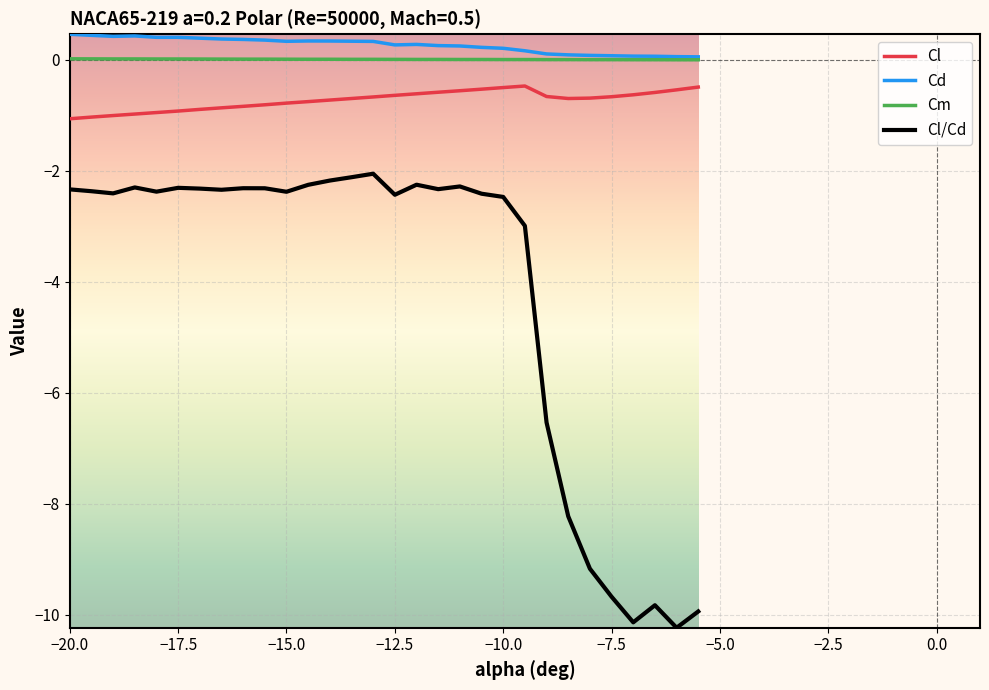

What is the greatest value displayed?

0.5